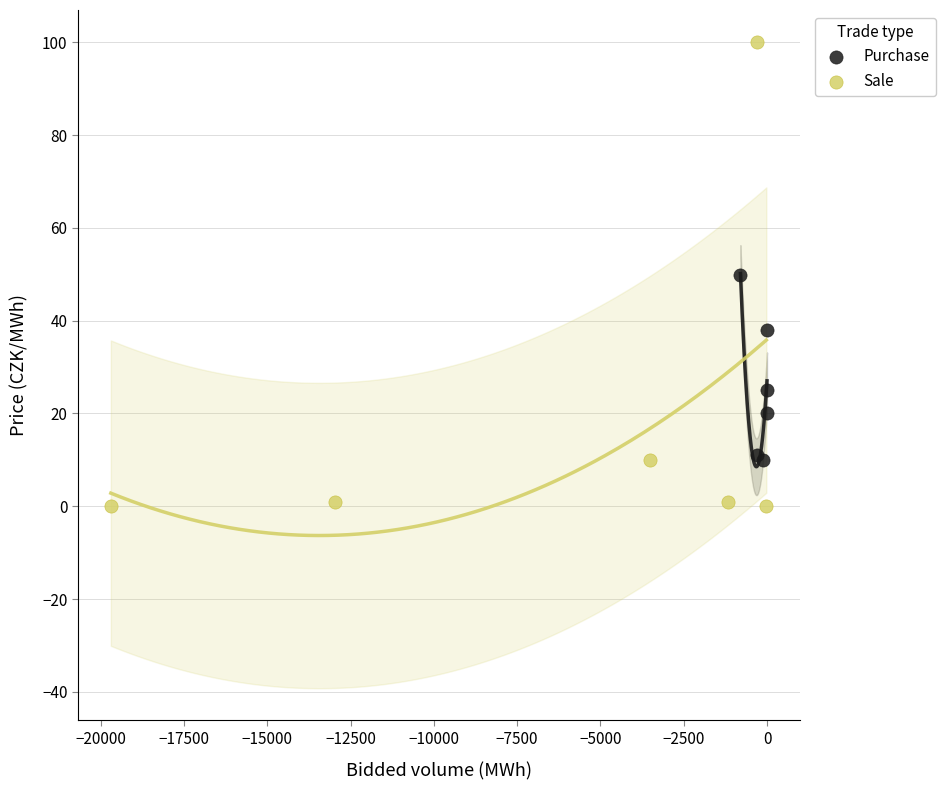

Which series has the largest Y range (max minus min)?

Sale